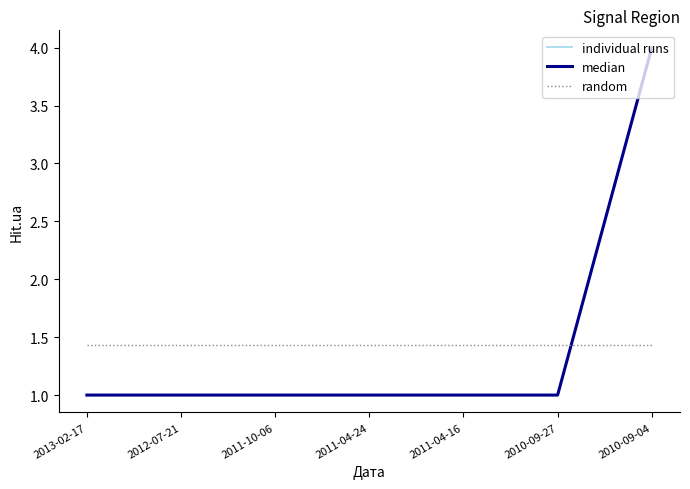

Which series has the largest total across all categories?

individual runs